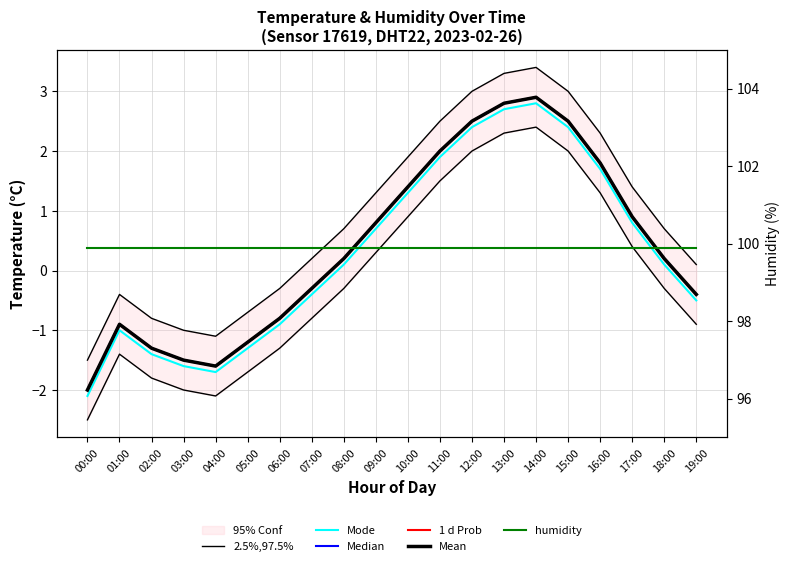

At which category is the sum across all series the highest?

14:00